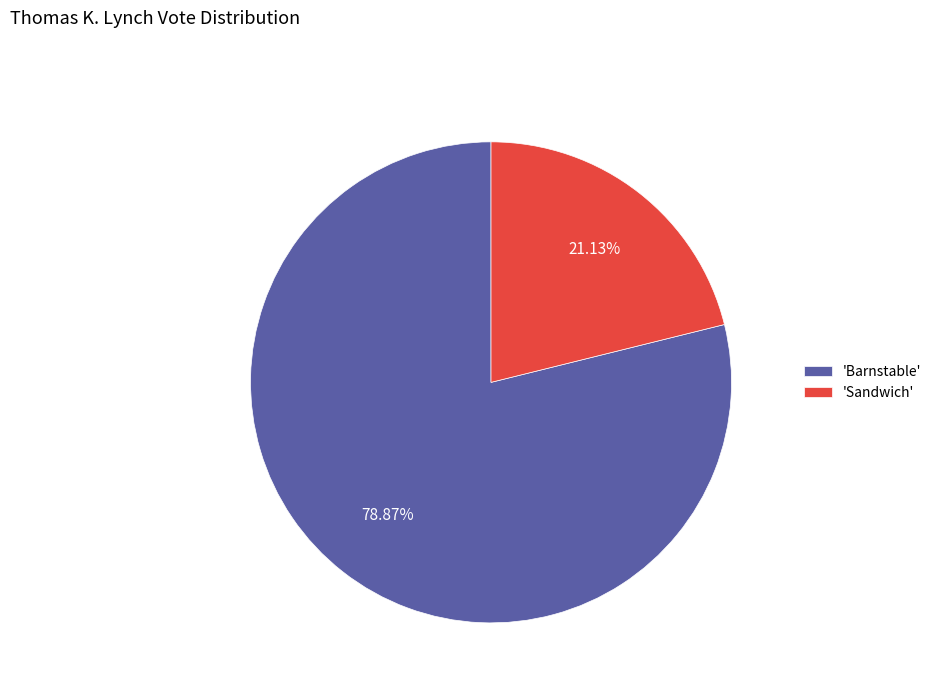

Combined, do 'Barnstable' and 'Sandwich' account for over 50%?

Yes